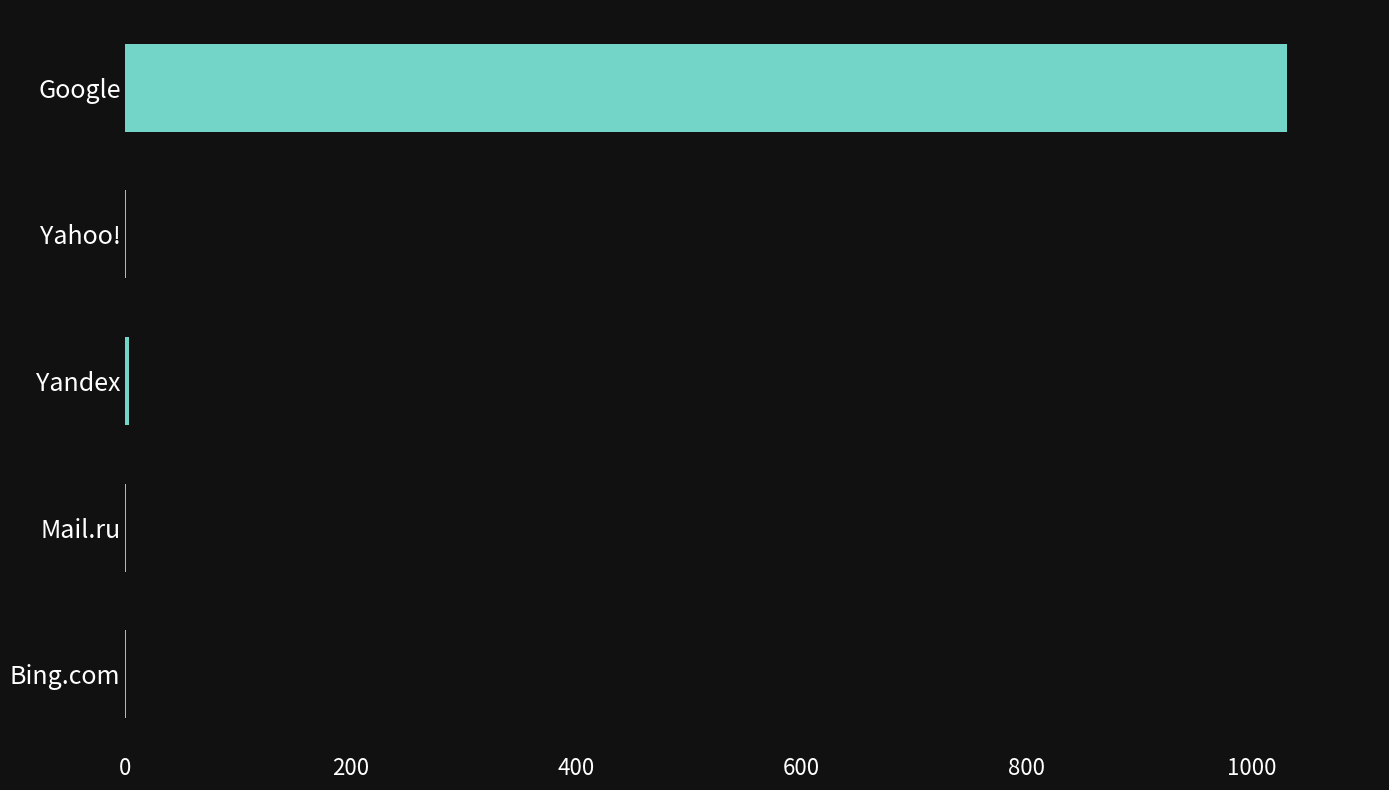

What is the sum of all values?

1037